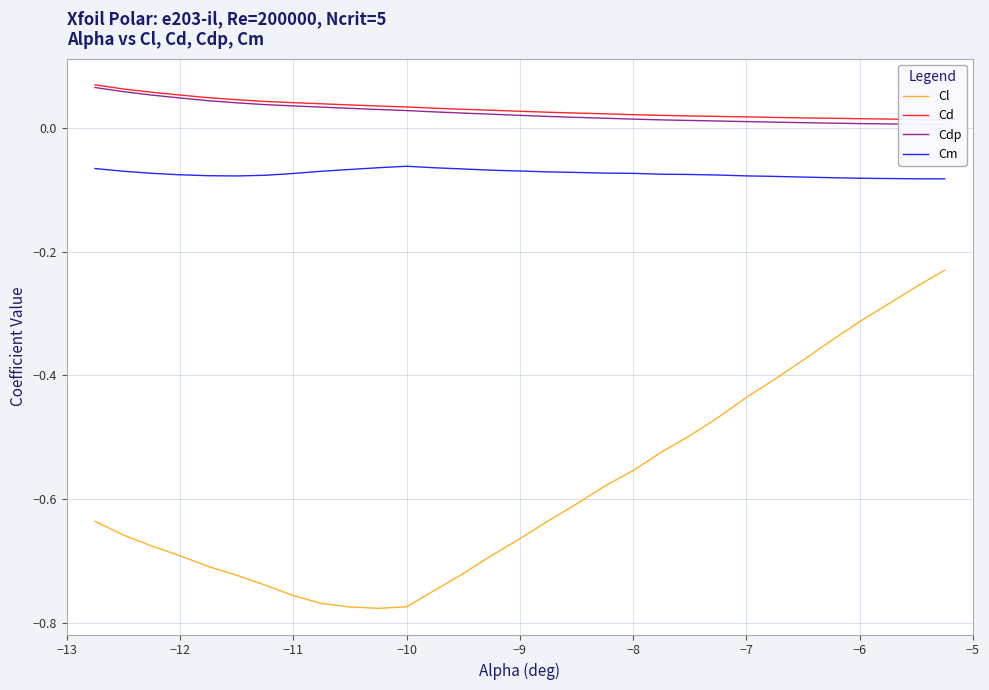

Reading right to left, transcribe all the data shown in this chart.

Cl: -0.2	-0.3	-0.3	-0.3	-0.4	-0.4	-0.4	-0.5	-0.5	-0.5	-0.6	-0.6	-0.6	-0.6	-0.7	-0.7	-0.7	-0.7	-0.8	-0.8	-0.8	-0.8	-0.8	-0.7	-0.7	-0.7	-0.7	-0.7	-0.7	-0.6
Cd: 0.0	0.0	0.0	0.0	0.0	0.0	0.0	0.0	0.0	0.0	0.0	0.0	0.0	0.0	0.0	0.0	0.0	0.0	0.0	0.0	0.0	0.0	0.0	0.0	0.0	0.0	0.1	0.1	0.1	0.1
Cdp: 0.0	0.0	0.0	0.0	0.0	0.0	0.0	0.0	0.0	0.0	0.0	0.0	0.0	0.0	0.0	0.0	0.0	0.0	0.0	0.0	0.0	0.0	0.0	0.0	0.0	0.0	0.0	0.1	0.1	0.1
Cm: -0.1	-0.1	-0.1	-0.1	-0.1	-0.1	-0.1	-0.1	-0.1	-0.1	-0.1	-0.1	-0.1	-0.1	-0.1	-0.1	-0.1	-0.1	-0.1	-0.1	-0.1	-0.1	-0.1	-0.1	-0.1	-0.1	-0.1	-0.1	-0.1	-0.1